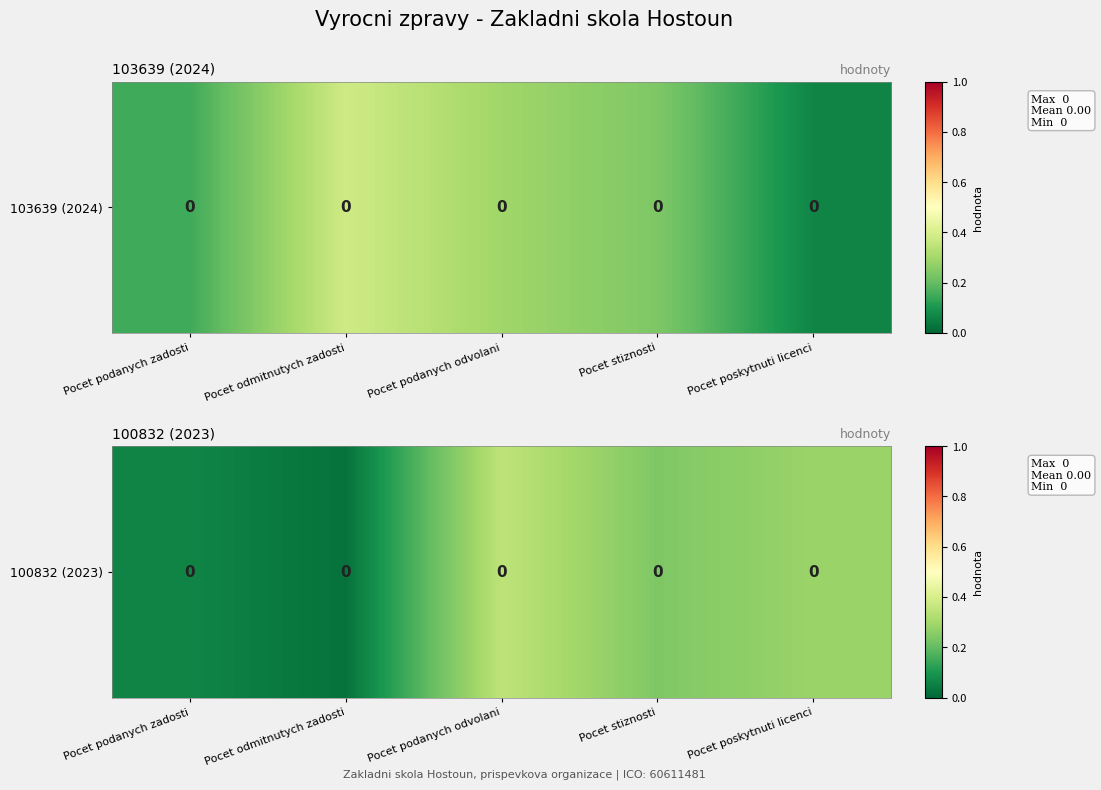

How many categories are shown in the chart?

5